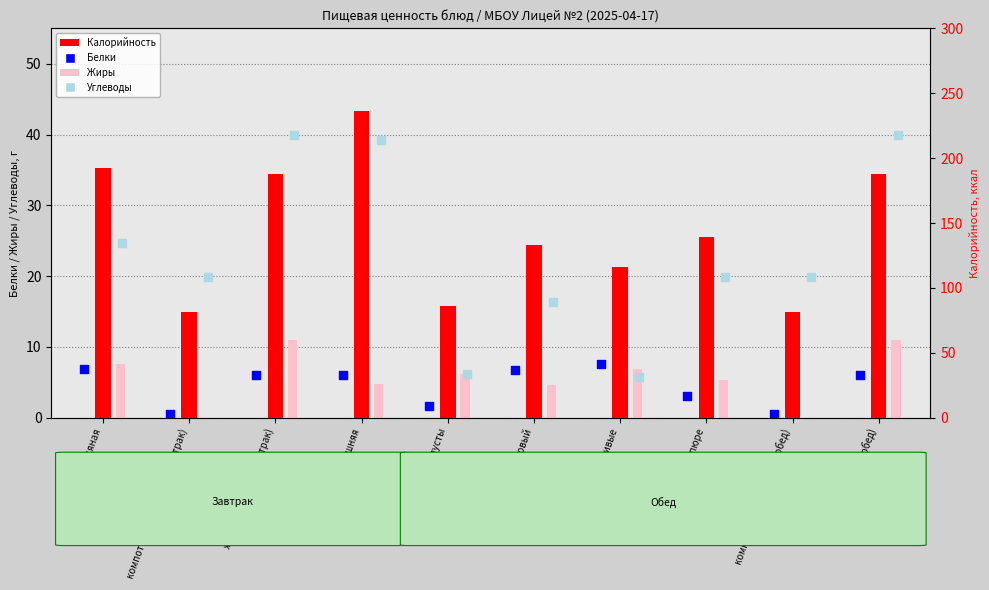

What are all the series names shown in the legend?

Жиры, Белки, Углеводы, Калорийность